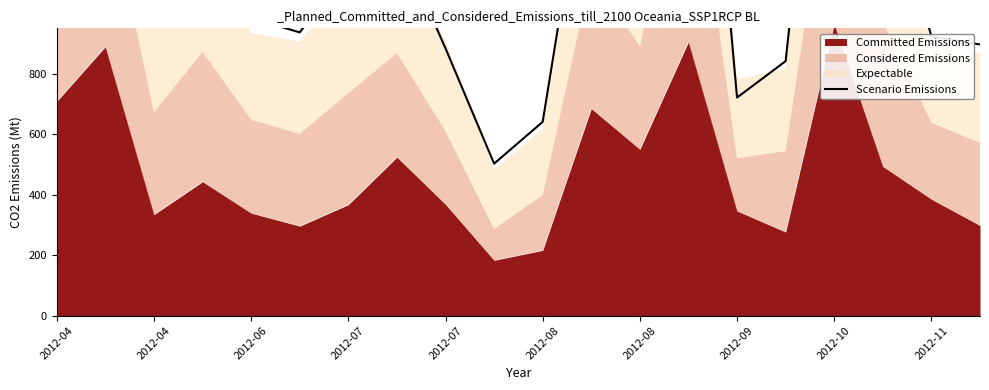

How many interior local valleys (lower than both neighbors) does the data have?

5